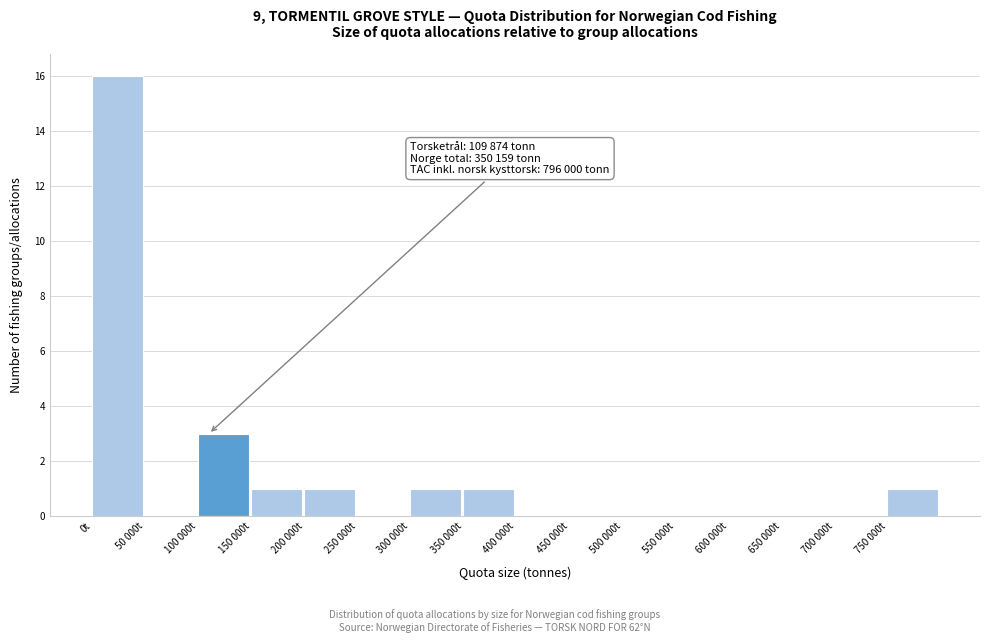

Reading left to right, list all the values displayed in this chart.

0t=16	50 000t=0	100 000t=3	150 000t=1	200 000t=1	250 000t=0	300 000t=1	350 000t=1	400 000t=0	450 000t=0	500 000t=0	550 000t=0	600 000t=0	650 000t=0	700 000t=0	750 000t=1